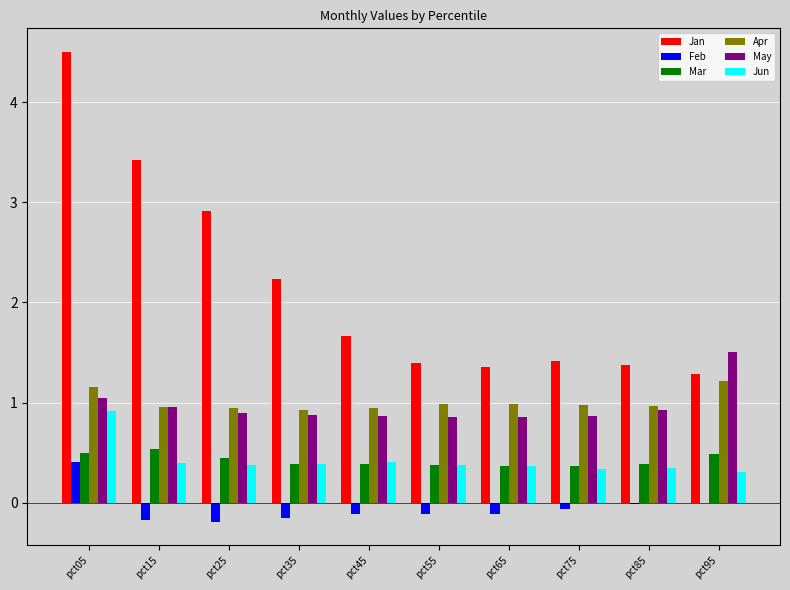

Is it true that Jun equals 0.3 at pct95?

True